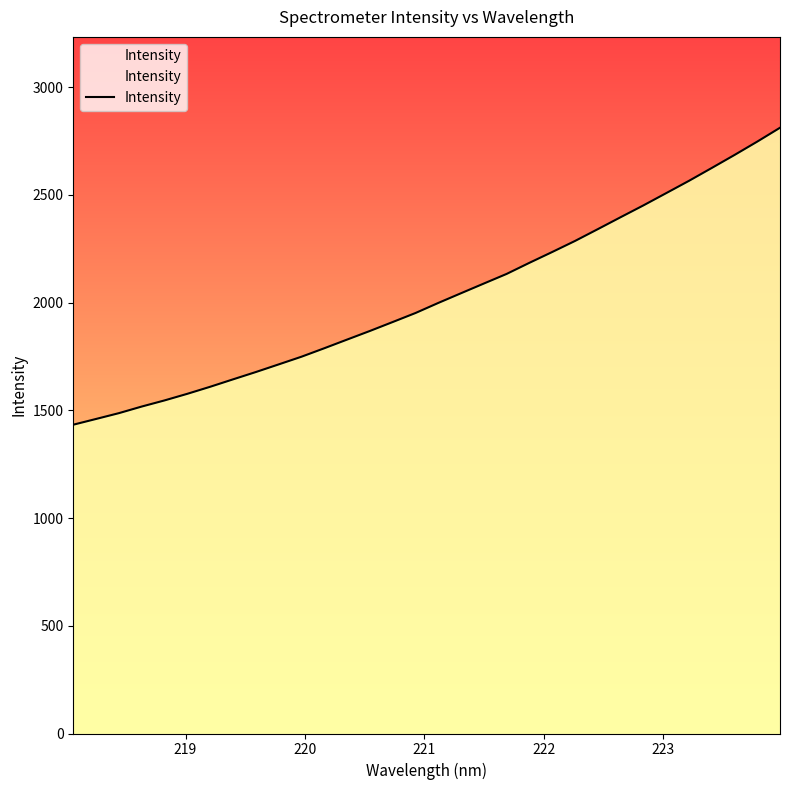

How many lines are shown in the chart?

1